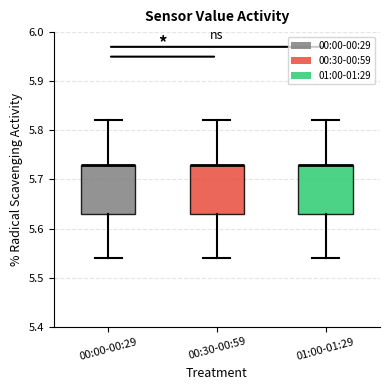

Reading left to right, transcribe this box plot: for each box, give where its median line is, the range the box spans, and where its two whiskers end, as read against the y-axis. The values are not printed on the chart, so give them approximately, as read against the axis.

00:00-00:29: median 5.73 (drawn on the box's upper edge), box 5.63 to 5.73, whiskers 5.54 to 5.82
00:30-00:59: median 5.73 (drawn on the box's upper edge), box 5.63 to 5.73, whiskers 5.54 to 5.82
01:00-01:29: median 5.73 (drawn on the box's upper edge), box 5.63 to 5.73, whiskers 5.54 to 5.82